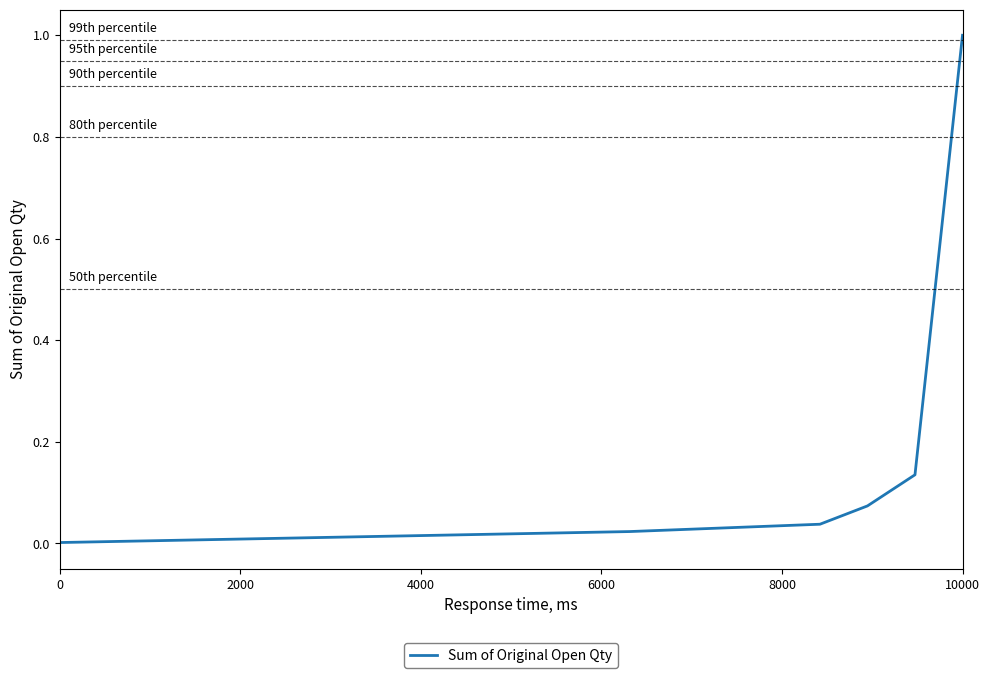

What is the difference between the maximum and minimum values?

1.0